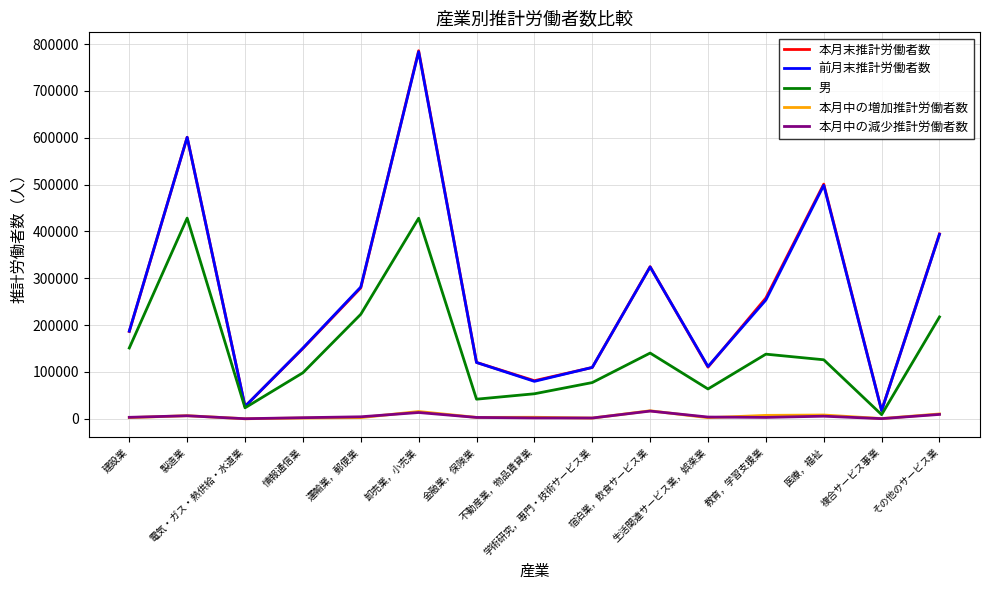

What is the sum of the 男 values at 不動産業，物品賃貸業 and 宿泊業，飲食サービス業?

193663